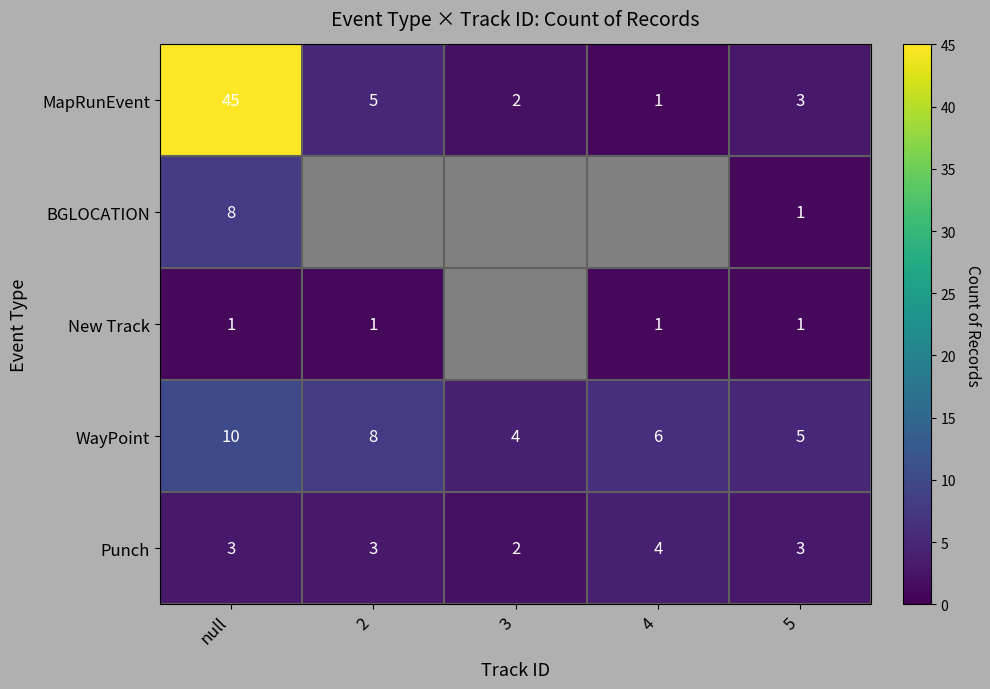

List the labels in order of MapRunEvent value, largest first.

null, 2, 5, 3, 4